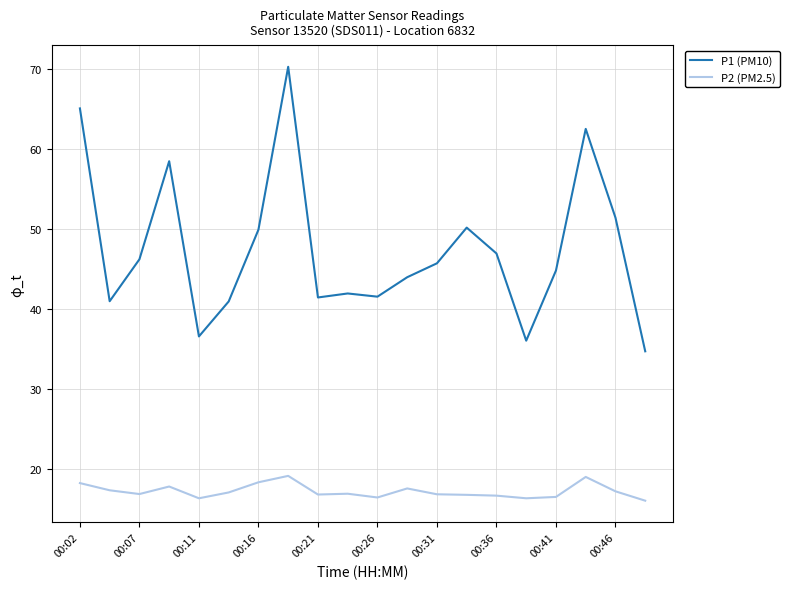

List the series in order of their peak value, lowest first.

P2 (PM2.5), P1 (PM10)